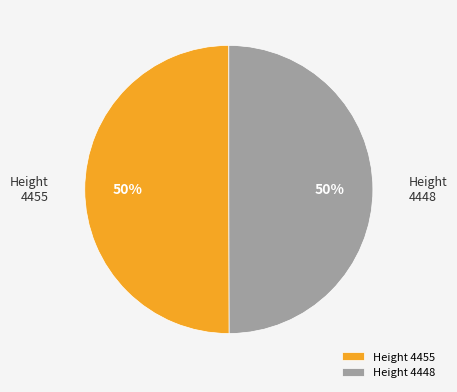

To the nearest percent, what portion does Height 4455 represent?

50%